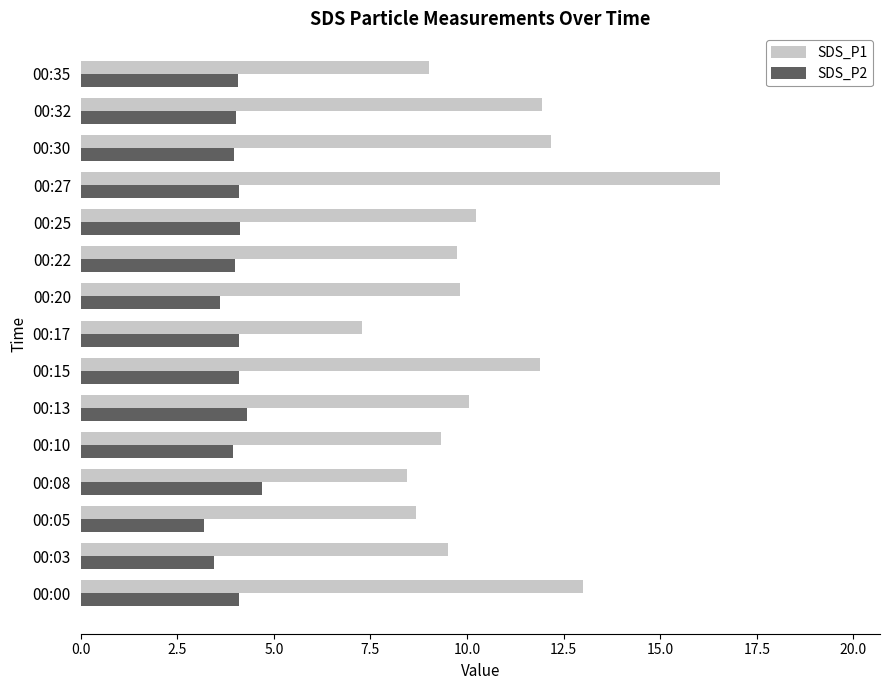

What is the difference between the SDS_P2 values at 00:05 and 00:22?

0.8